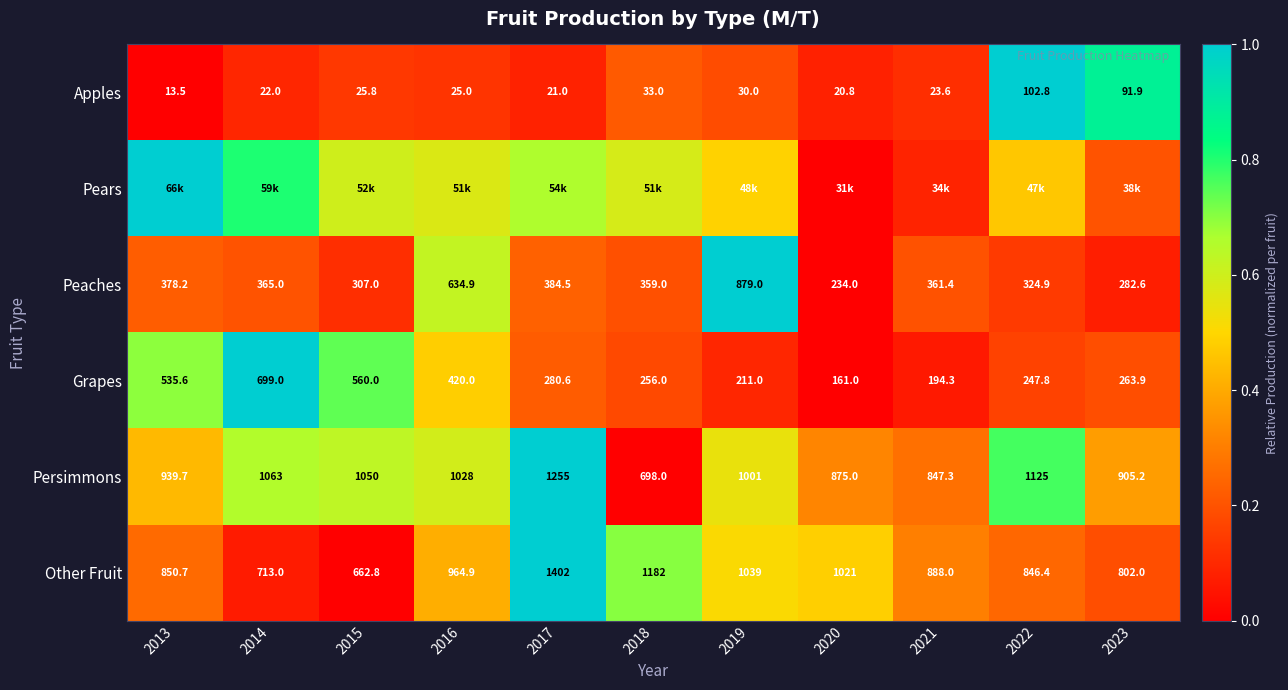

At how many categories does at least one series exceed 0?

11